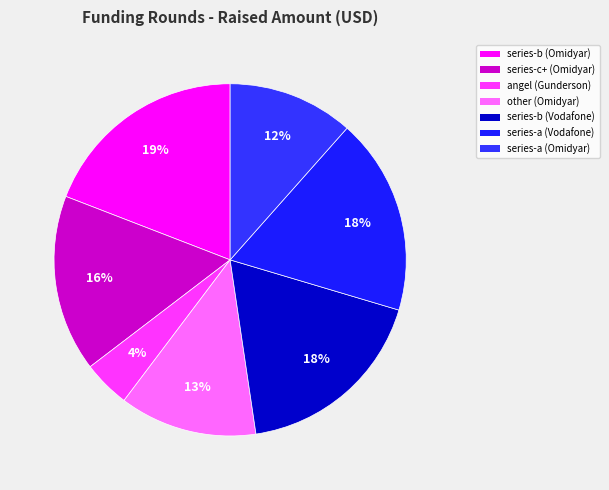

Approximately how many times larger is the value at series-b (Vodafone) compared to series-a (Vodafone)?

1.0